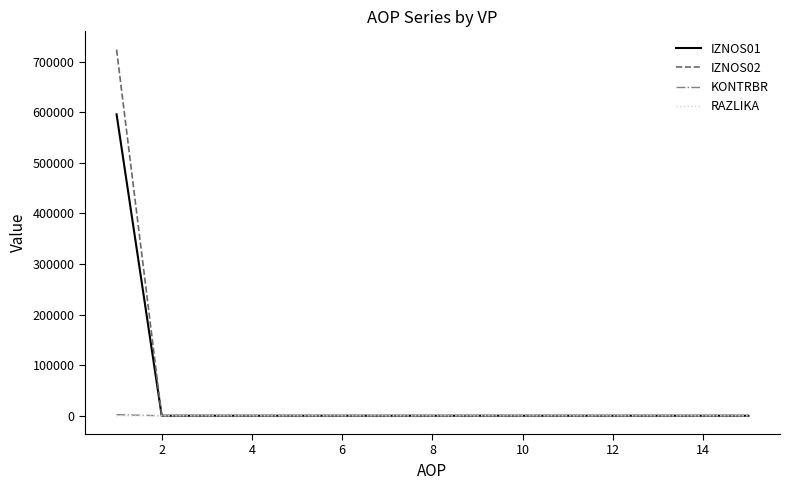

Which series has the largest range (max minus min)?

IZNOS02